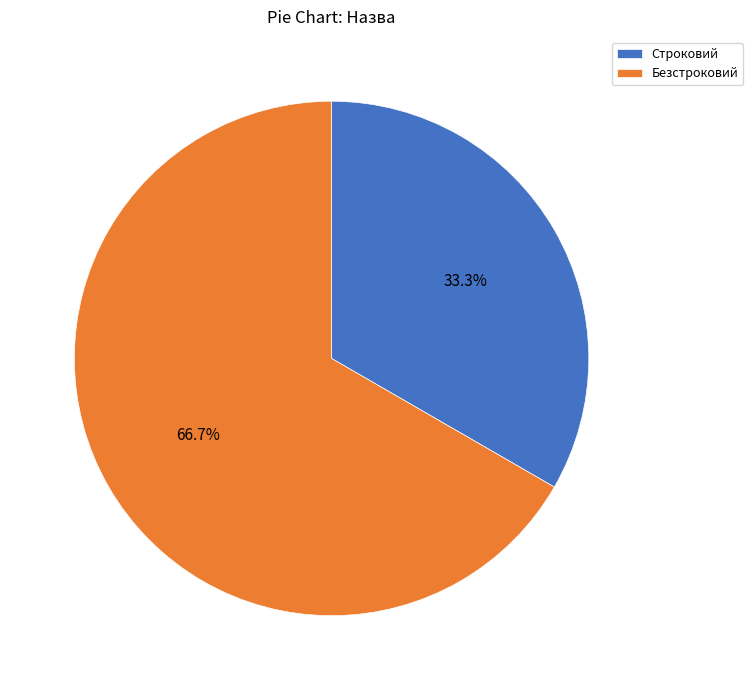

Combined, do Безстроковий and Строковий account for over 50%?

Yes